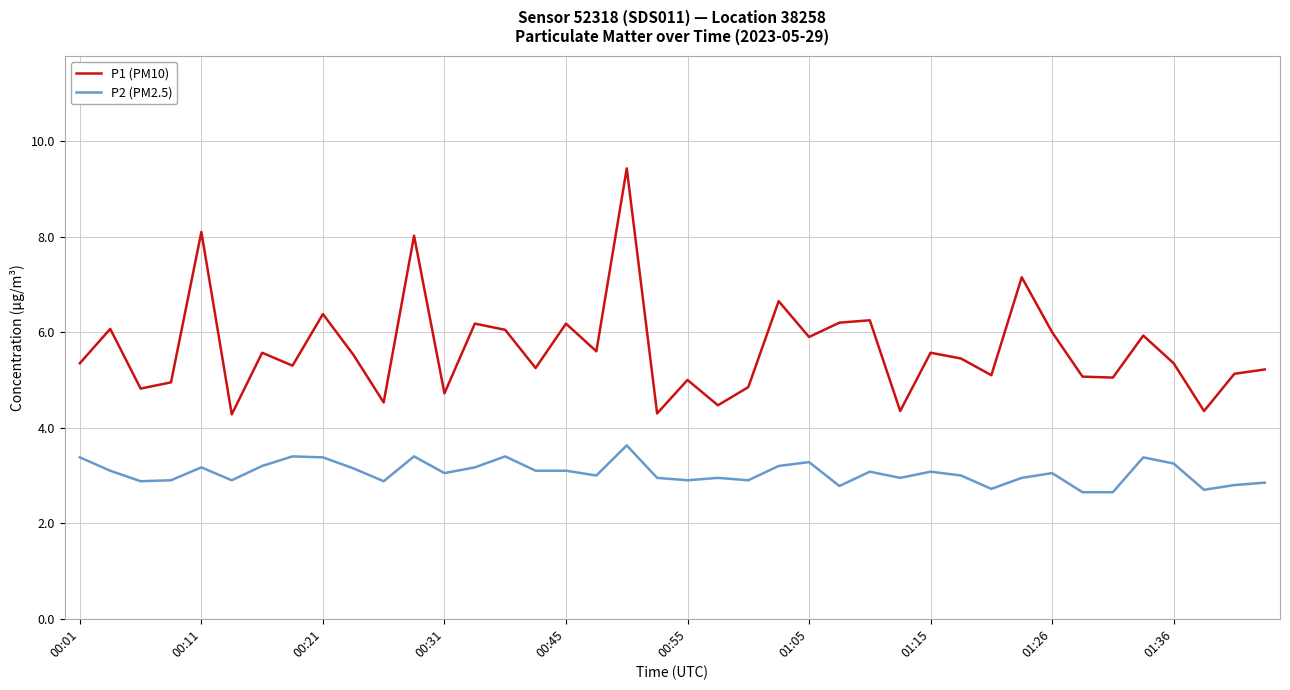

Which series has the widest spread of values?

P1 (PM10)